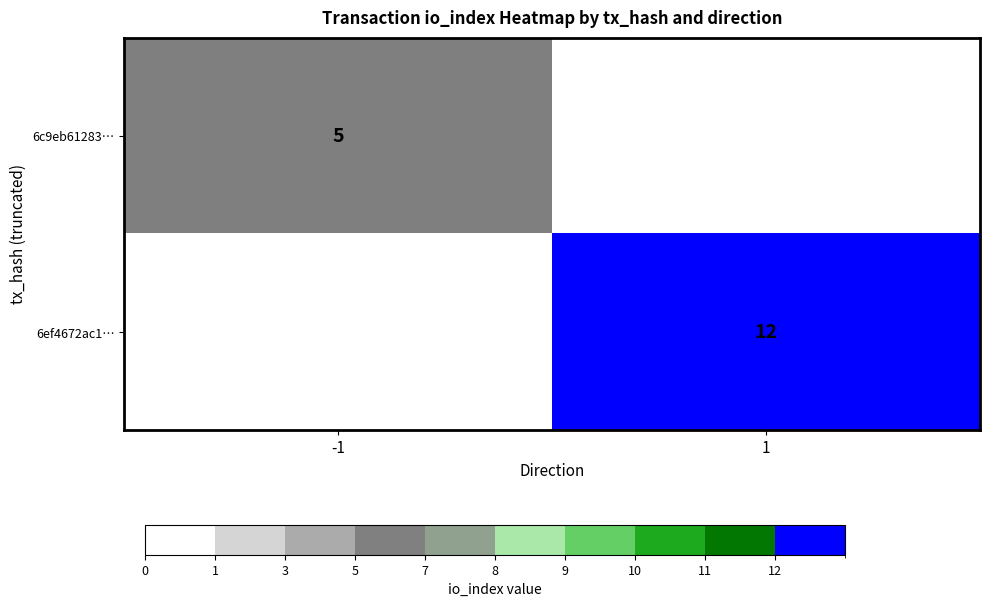

The value of 6ef4672ac1… at 1 is 6. True or false?

False